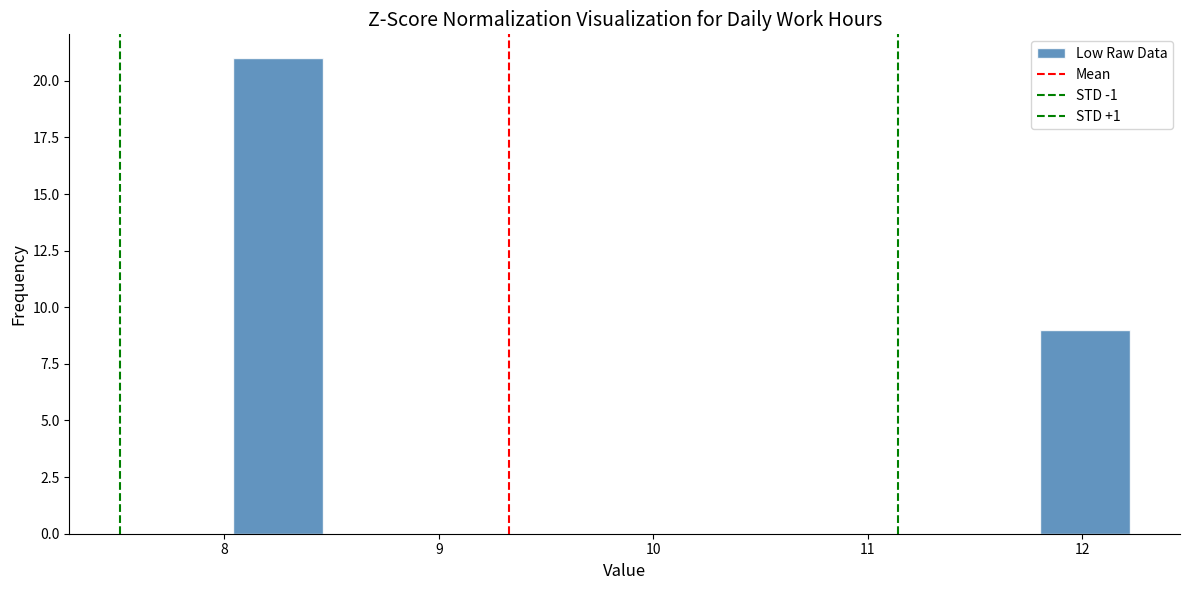

Reading left to right, transcribe this chart: for each bar, give the range it covers on the x-axis and its height. Neither the bar edges nor the heights are printed on the chart, so give them approximately, as read against the axes.

8.0 to 8.5: 21
8.5 to 8.9: 0
8.9 to 9.3: 0
9.3 to 9.7: 0
9.7 to 10.1: 0
10.1 to 10.5: 0
10.5 to 11.0: 0
11.0 to 11.4: 0
11.4 to 11.8: 0
11.8 to 12.2: 9